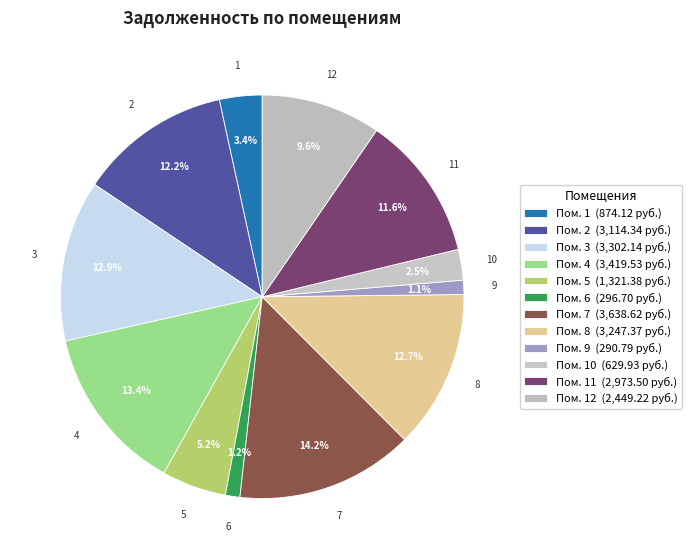

How many segments does this pie chart have?

12